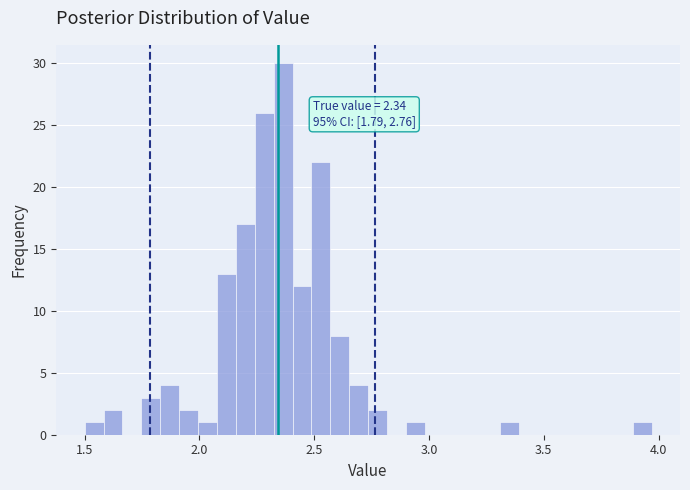

Around what value on the x-axis is the tallest bar? Give the approximate position of its centre, as read against the axis.

2.35